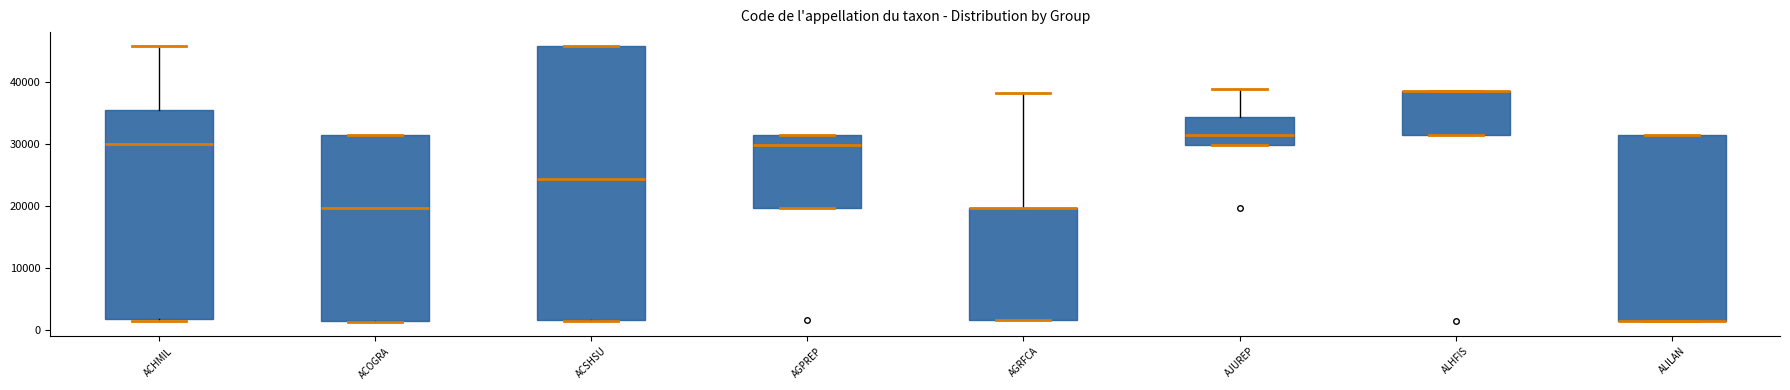

Reading left to right, transcribe this box plot: for each box, give where its median line is, the range the box spans, and where its two whiskers end, as read against the y-axis. The values are not printed on the chart, so give them approximately, as read against the axis.

ACHMIL: median 30000, box 2000 to 35000, whiskers 1000 to 46000
ACOGRA: median 20000, box 1000 to 32000, whiskers 1000 to 32000
ACSHSU: median 24000, box 2000 to 46000, whiskers 1000 to 46000
AGPREP: median 30000, box 20000 to 32000, whiskers 20000 to 32000
AGRFCA: median 20000 (drawn on the box's upper edge), box 2000 to 20000, whiskers 2000 to 38000
AJUREP: median 32000, box 30000 to 34000, whiskers 30000 to 39000
ALHFIS: median 39000 (drawn on the box's upper edge), box 32000 to 39000, whiskers 32000 to 39000
ALILAN: median 1000 (drawn on the box's lower edge), box 1000 to 32000, whiskers 1000 to 32000